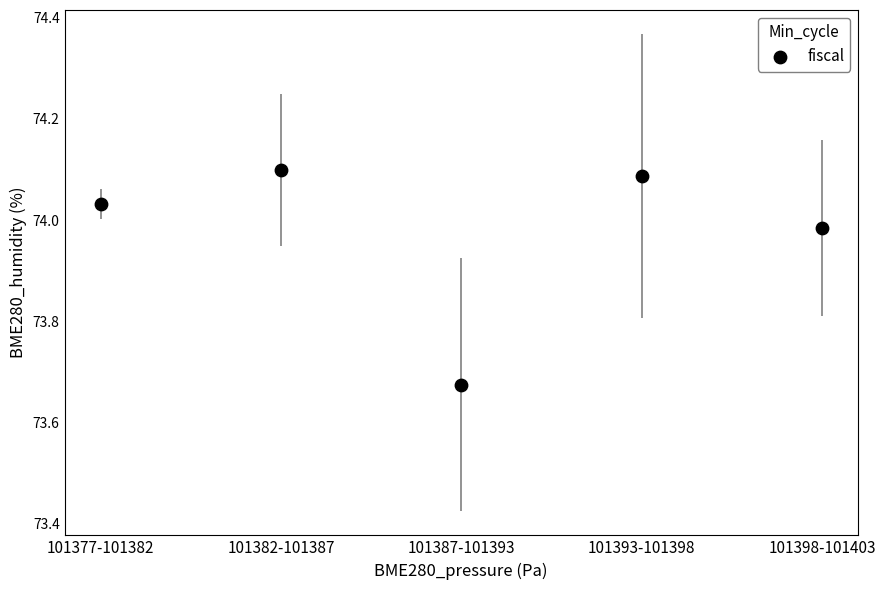

What is the range of Y values (max minus min)?

0.4